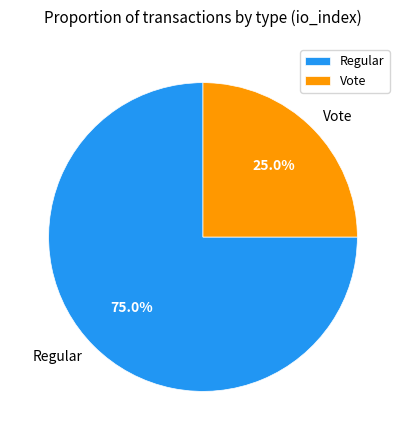

Which category has the biggest portion of the pie?

Regular